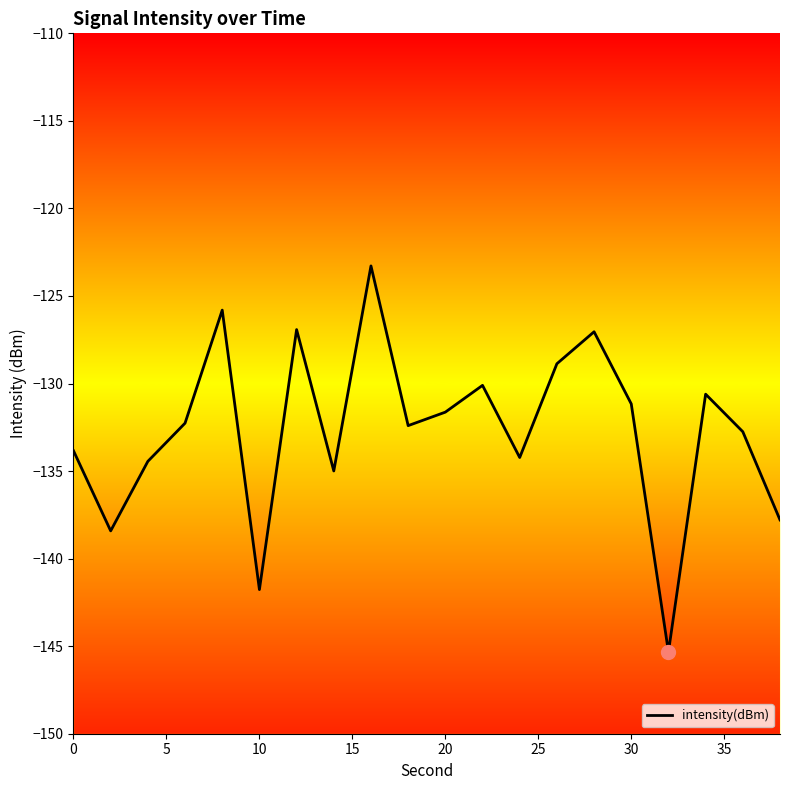

What is the average value?

-132.7